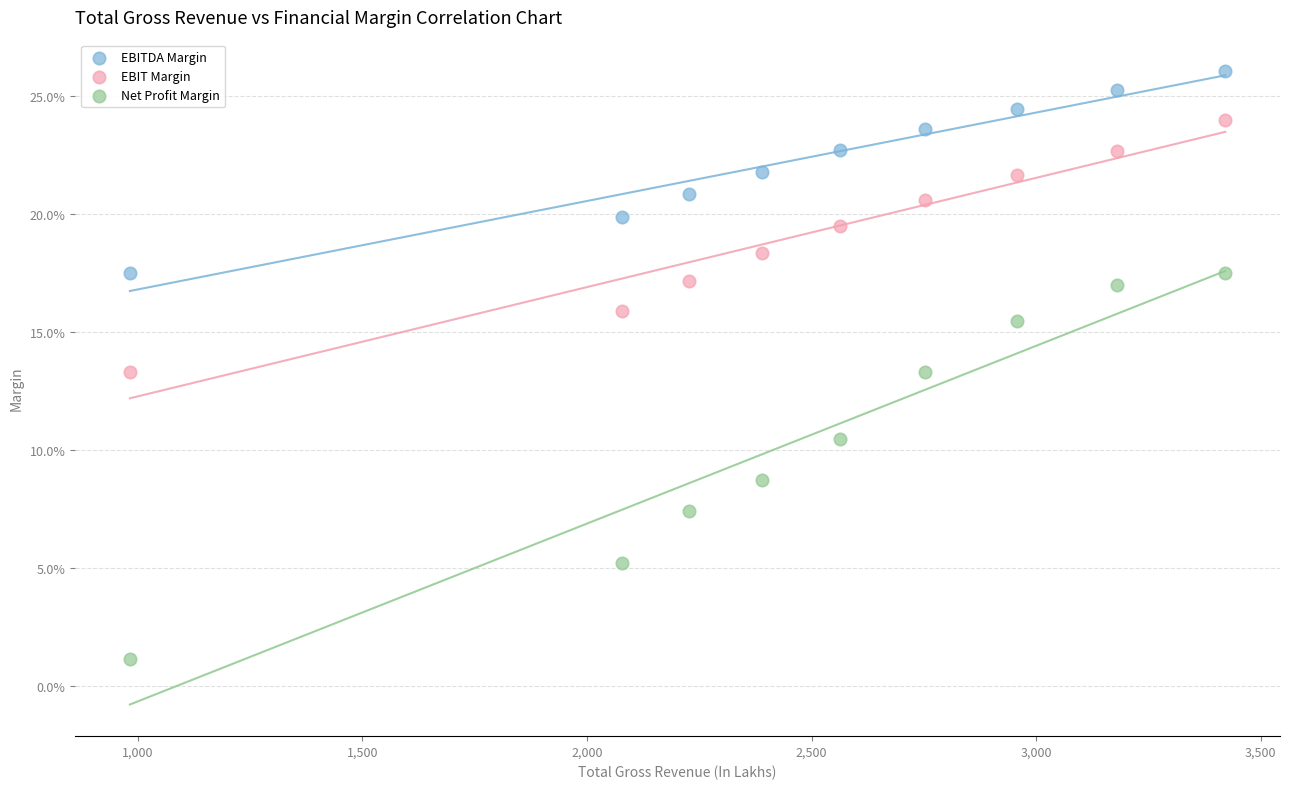

Which series has the largest Y range (max minus min)?

Net Profit Margin